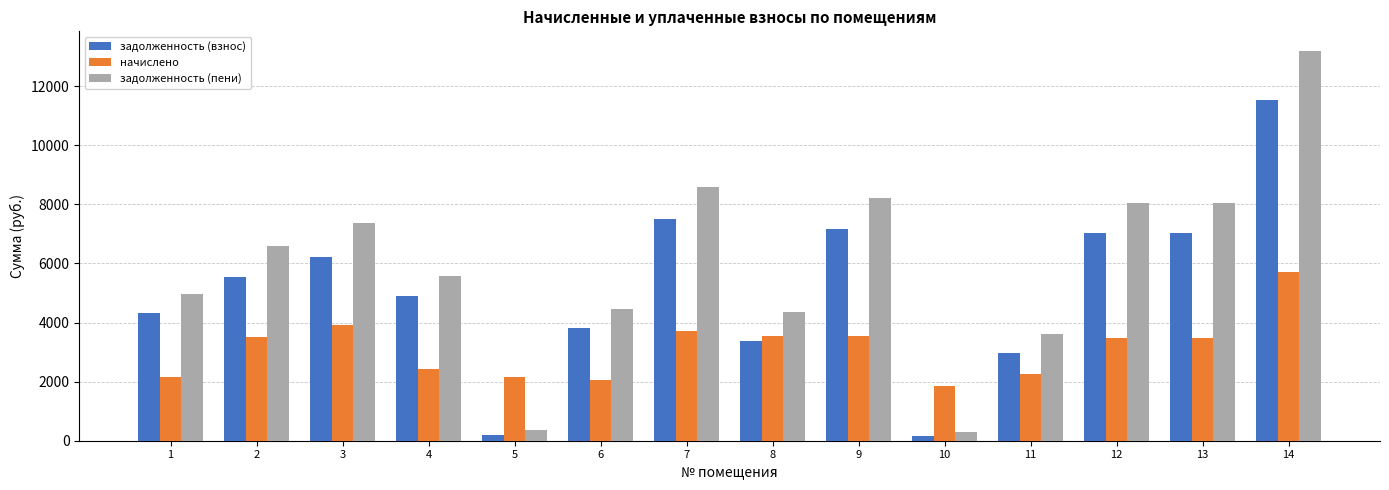

List the series in order of their overall mean, highest first.

задолженность (пени), задолженность (взнос), начислено